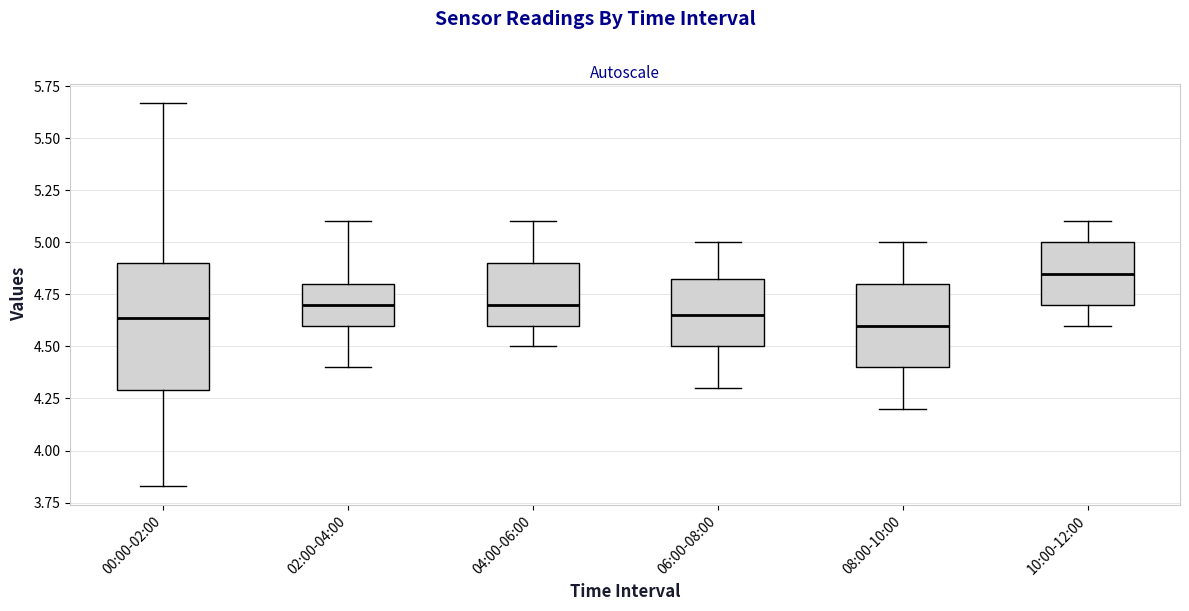

Where does the lower whisker of the box for 08:00-10:00 end on the y-axis? The values are not printed on the chart, so give them approximately, as read against the axis.

4.20